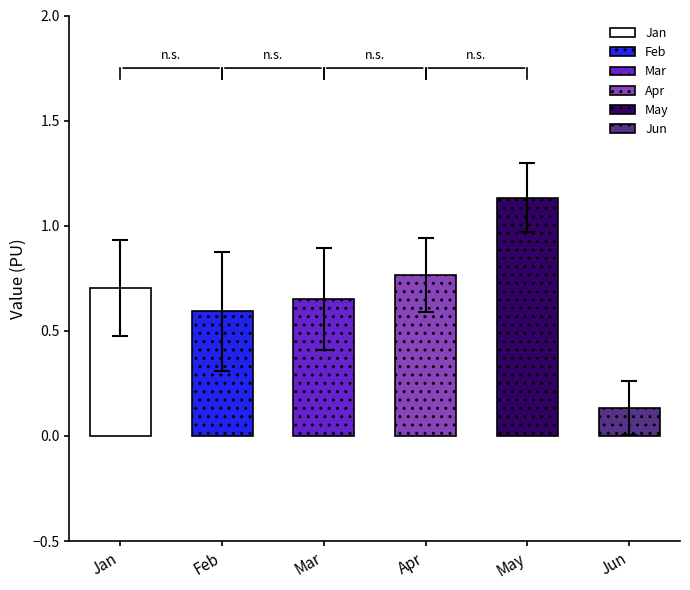

Which series has the largest total across all categories?

May